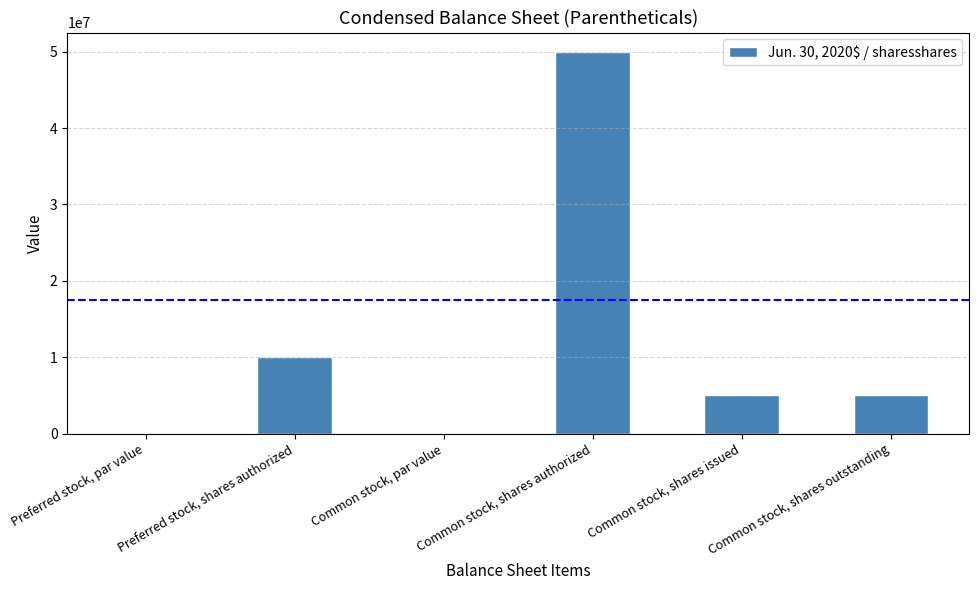

What is the sum of all values?

70000000.0